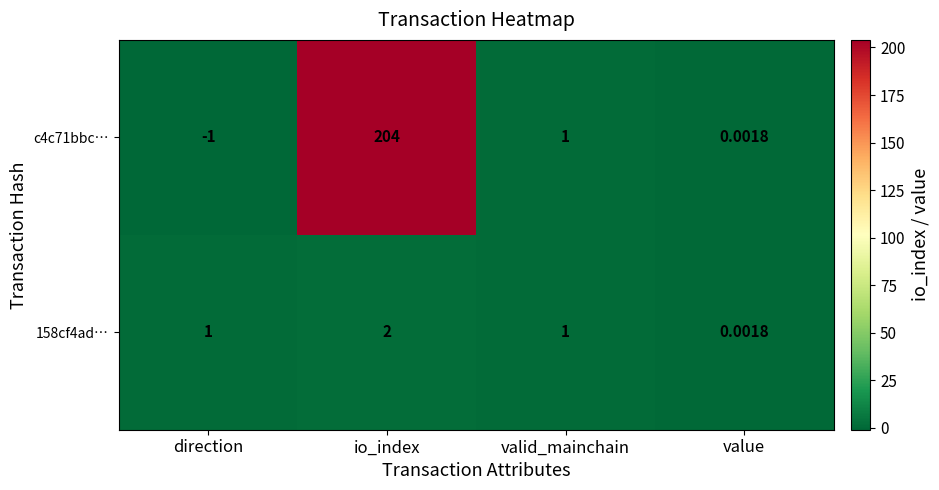

Which category has the lowest value in the 158cf4ad… series?

value